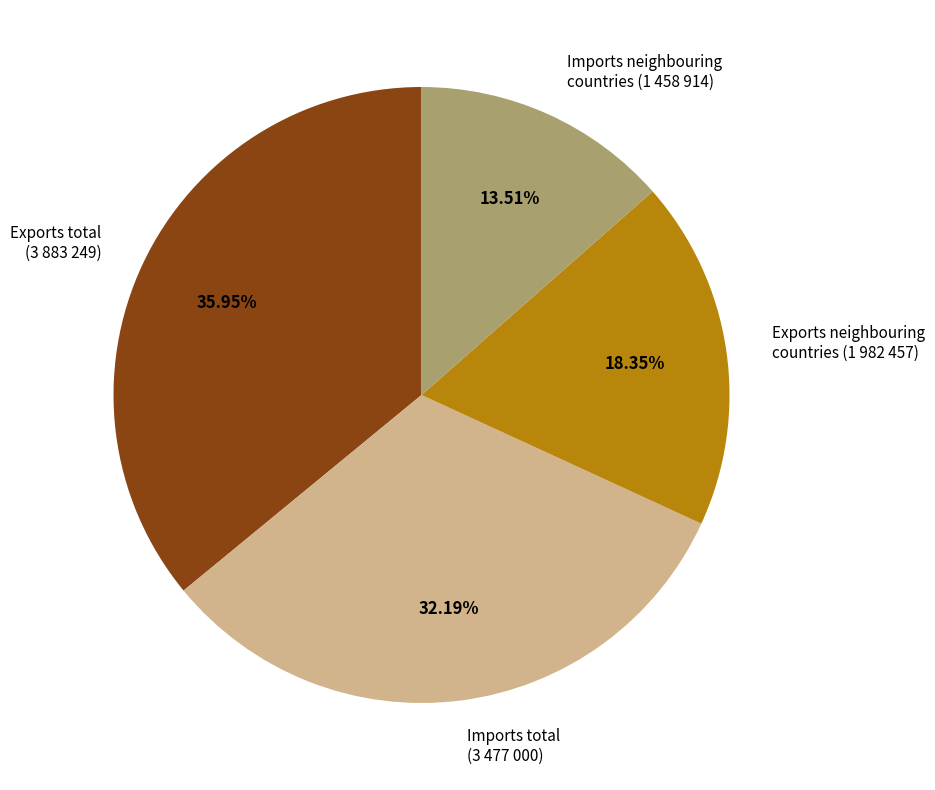

Rank the categories by value from lowest to highest.

Imports neighbouring countries, Exports neighbouring countries, Imports total, Exports total